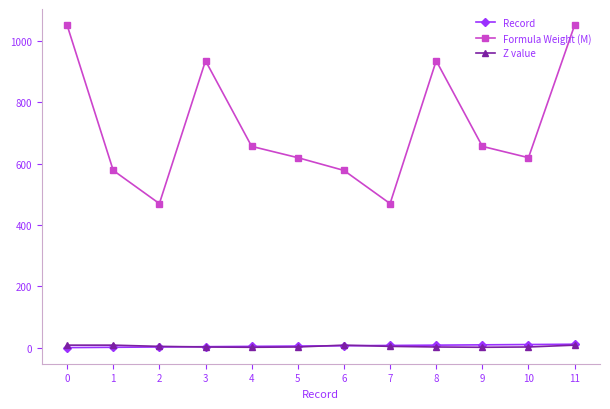

What is the total value across all series at 1?

586.8